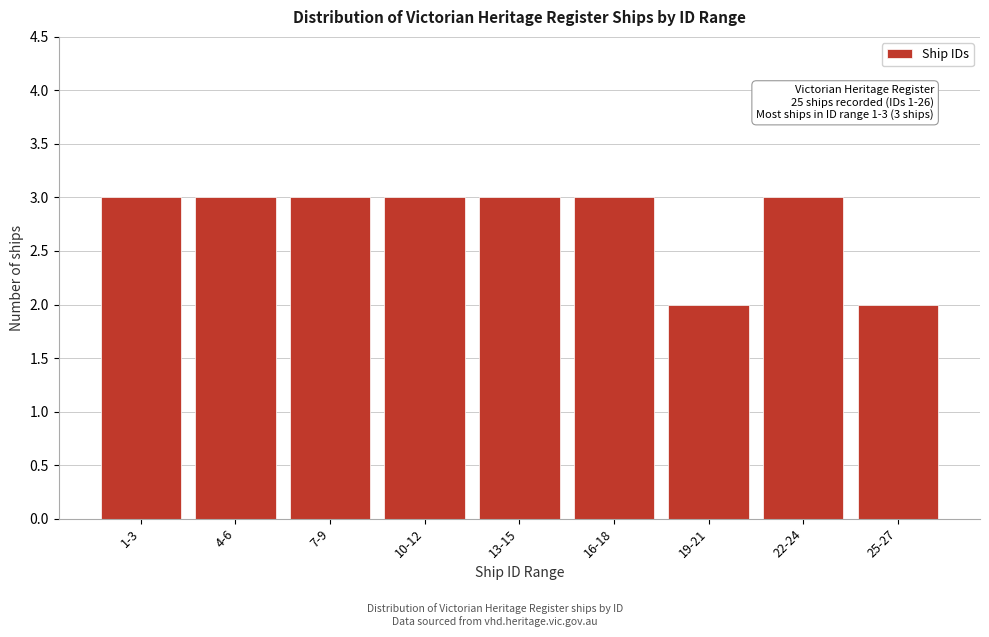

Reading left to right, what are all the values shown in this chart?

3	3	3	3	3	3	2	3	2